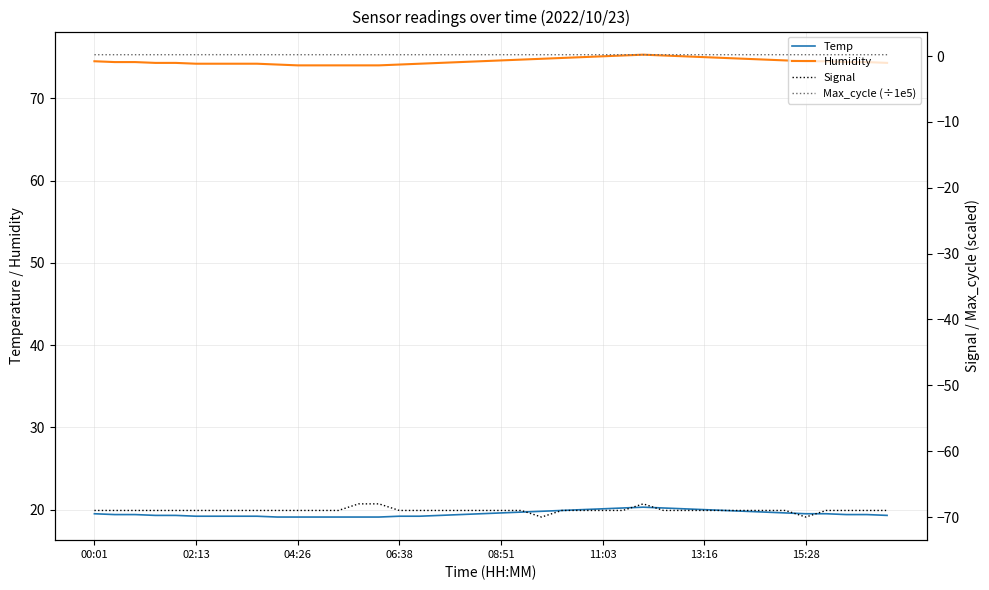

How many data points in Signal are above -69?

3